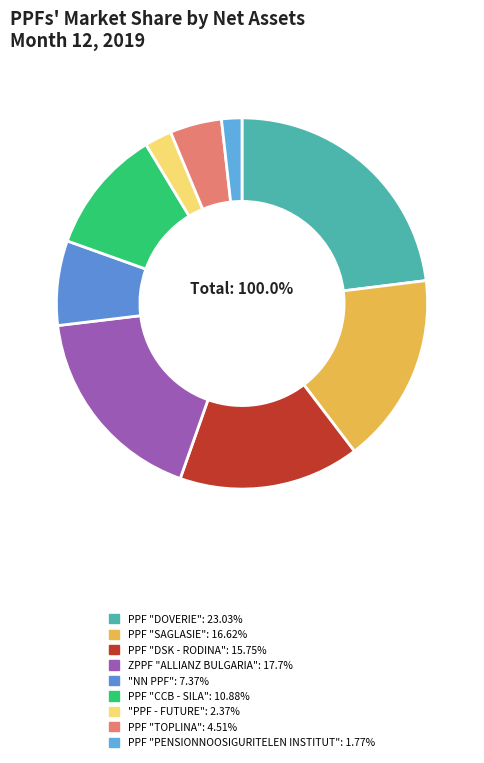

What is the smallest slice in the pie chart?

PPF "PENSIONNOOSIGURITELEN INSTITUT"